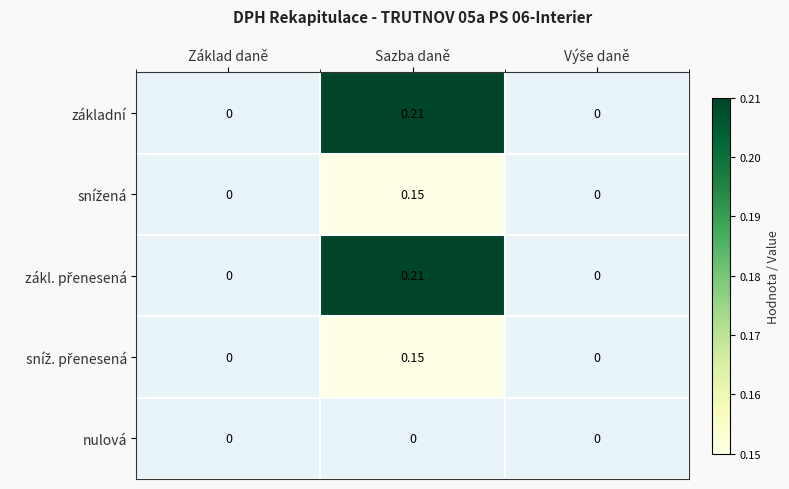

True or false: základní has a value of 0.2 at Sazba daně.

True